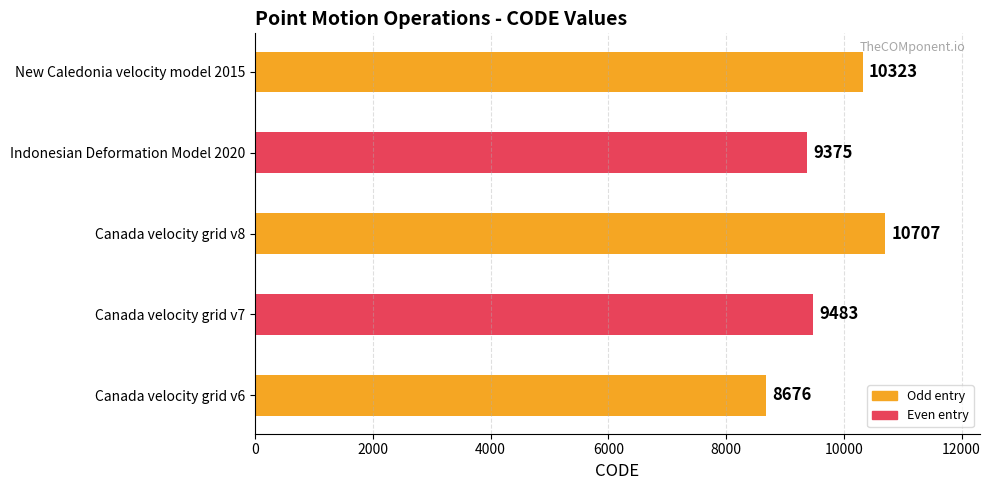

What is the change in value from Canada velocity grid v8 to New Caledonia velocity model 2015?

-384